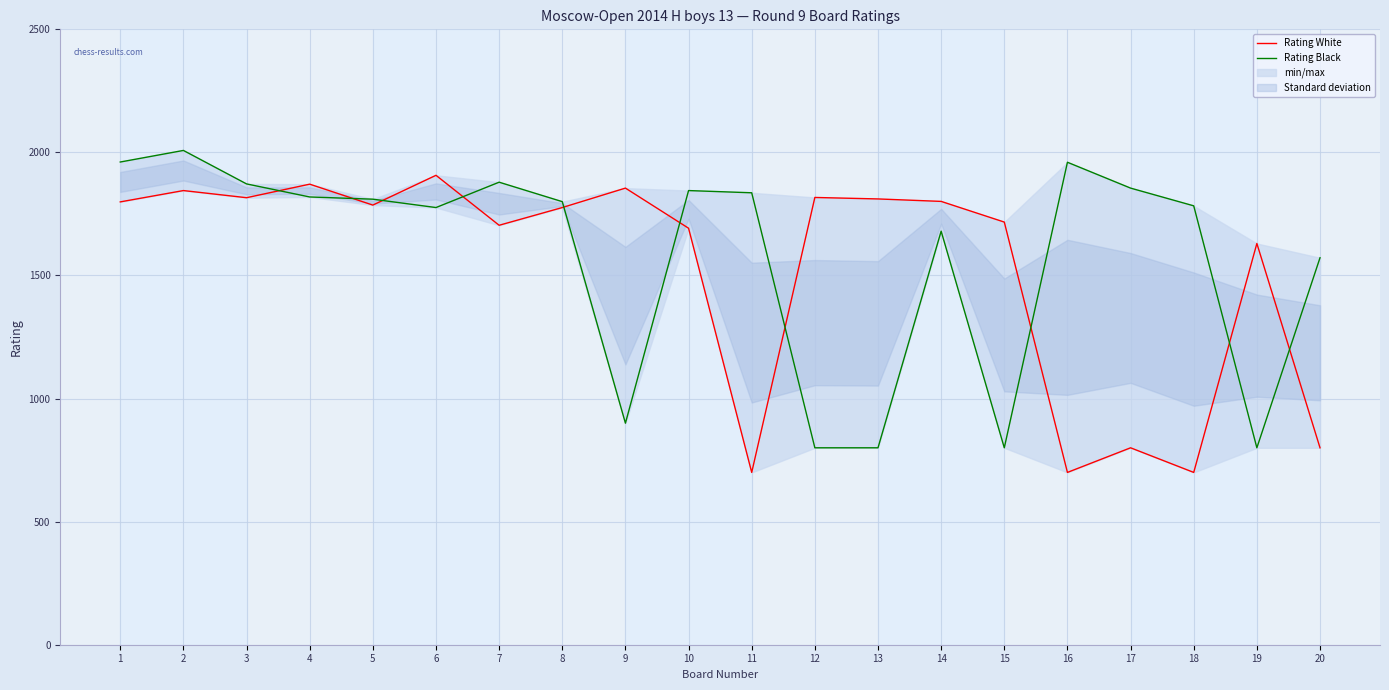

At which label is Rating Black closest to 1404?

20